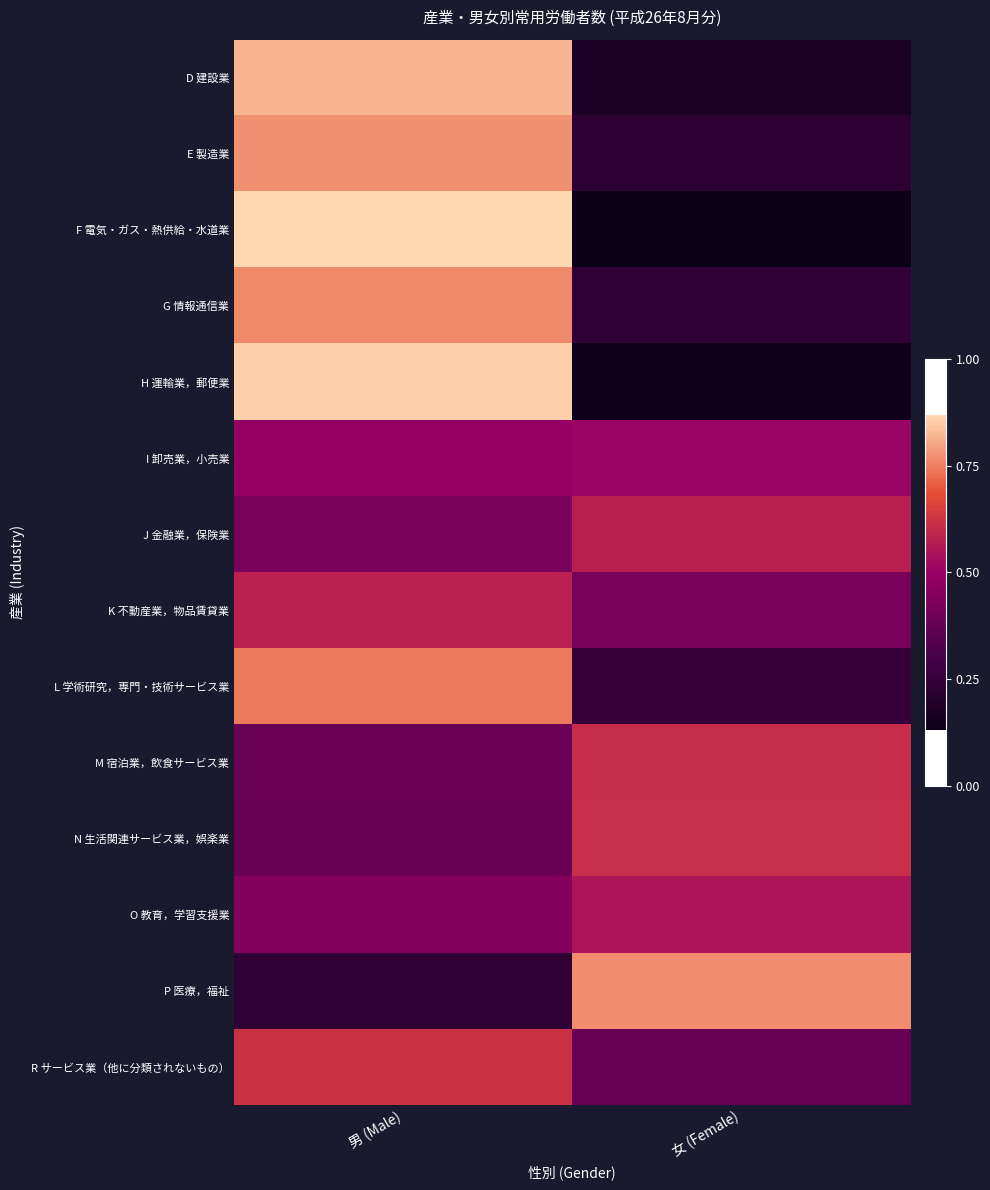

Which series has the widest spread of values?

F 電気・ガス・熱供給・水道業